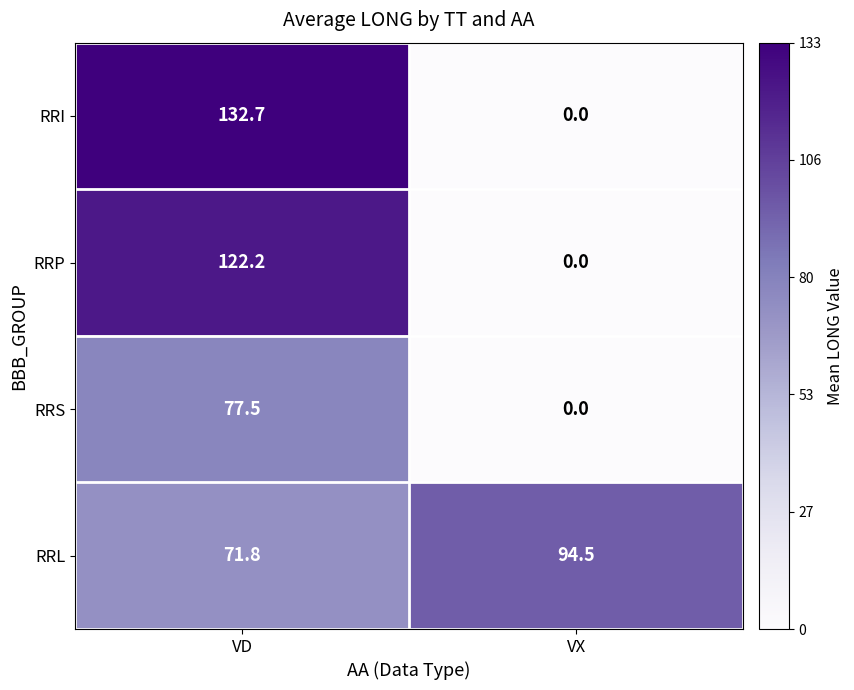

Reading right to left, list all the values displayed in this chart.

RRI: 0.0	132.7
RRP: 0.0	122.2
RRS: 0.0	77.5
RRL: 94.5	71.8